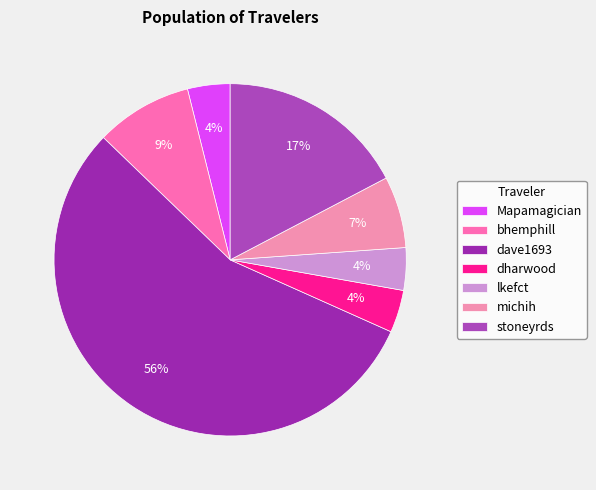

Which category has the biggest portion of the pie?

dave1693